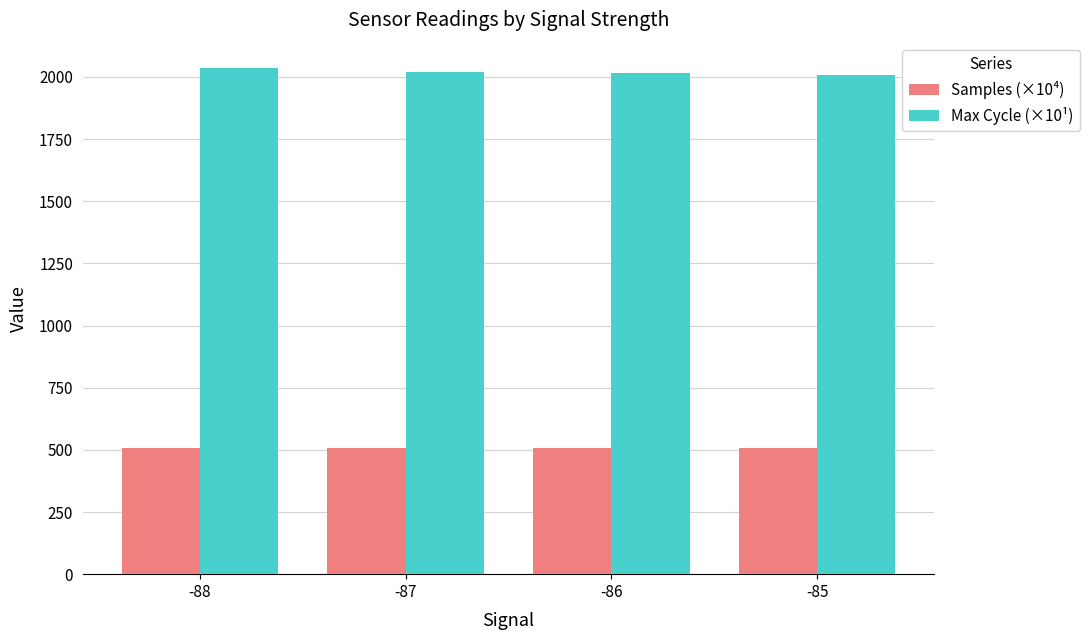

What is the value of the Max Cycle (×10¹) bar at the 4th from the left?

2007.3